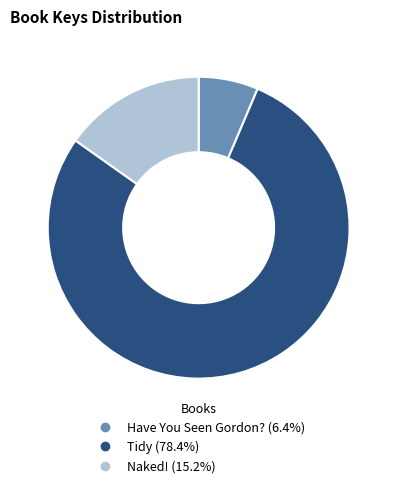

Rank the categories by value from highest to lowest.

Tidy, Naked!, Have You Seen Gordon?